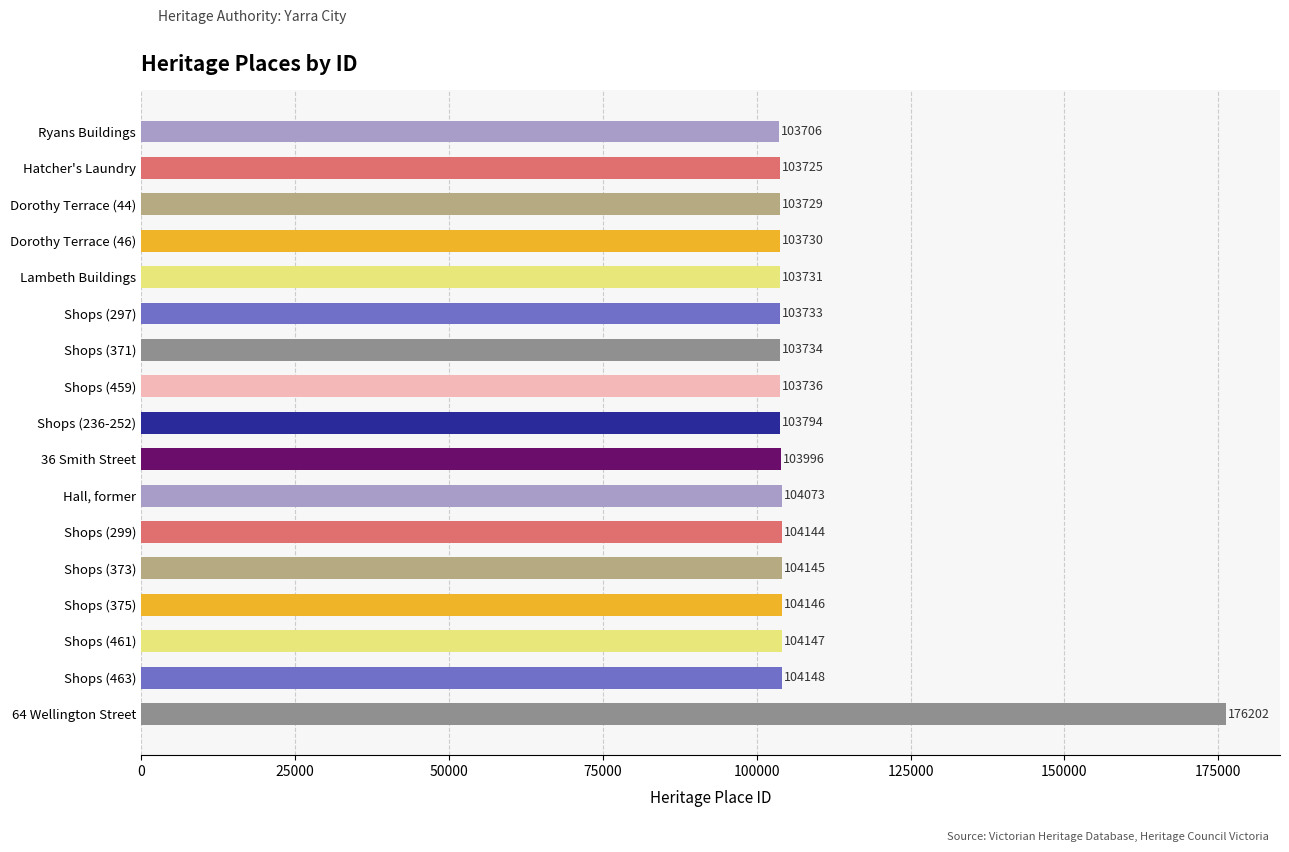

Rank the categories by value from highest to lowest.

64 Wellington Street, Shops (463), Shops (461), Shops (375), Shops (373), Shops (299), Hall, former, 36 Smith Street, Shops (236-252), Shops (459), Shops (371), Shops (297), Lambeth Buildings, Dorothy Terrace (46), Dorothy Terrace (44), Hatcher's Laundry, Ryans Buildings